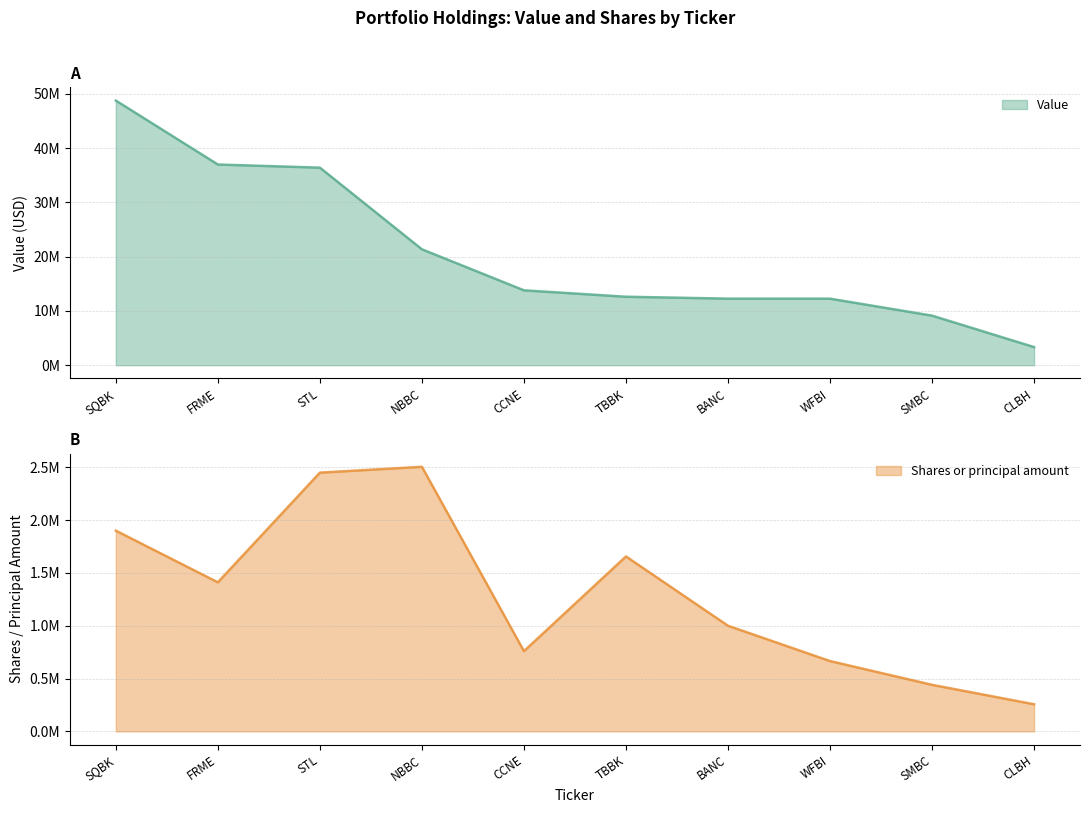

How many lines are shown in the chart?

2